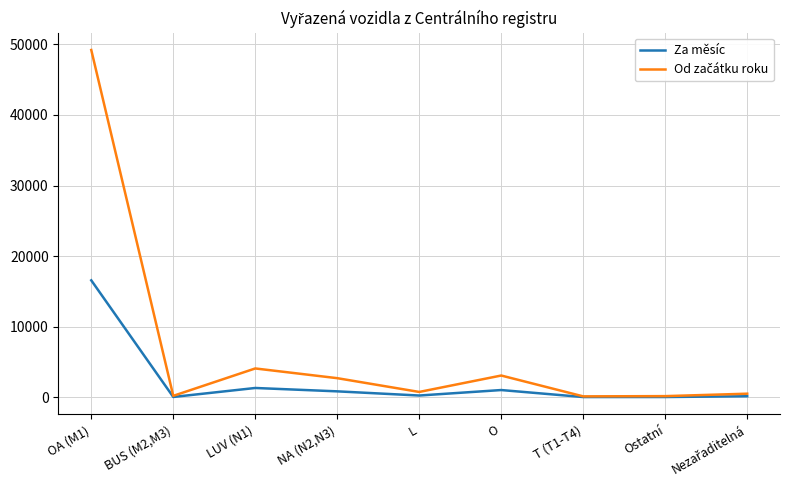

At which category does the chart reach its peak across all series?

OA (M1)